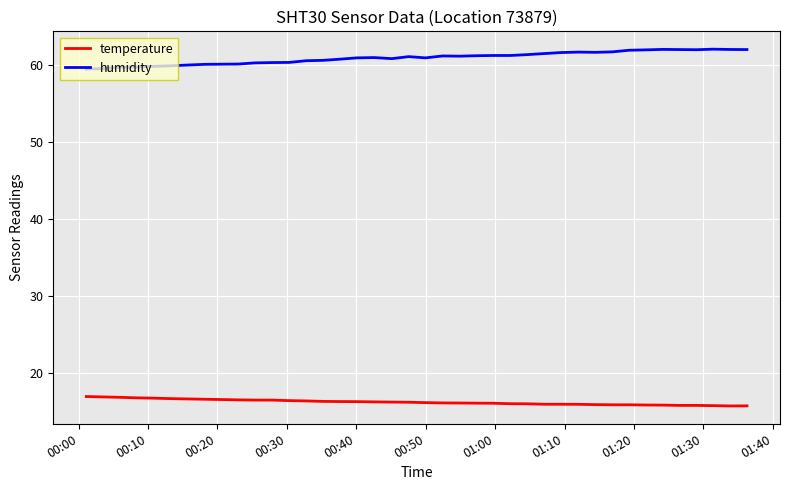

What is the highest value of the humidity series?

62.1